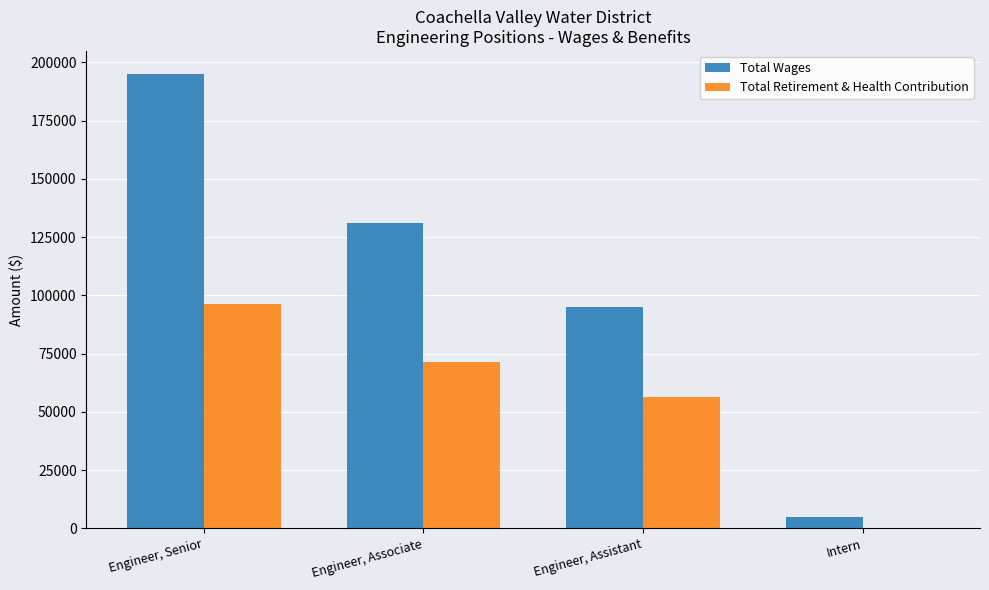

What is the maximum value for Total Retirement & Health Contribution?

96493